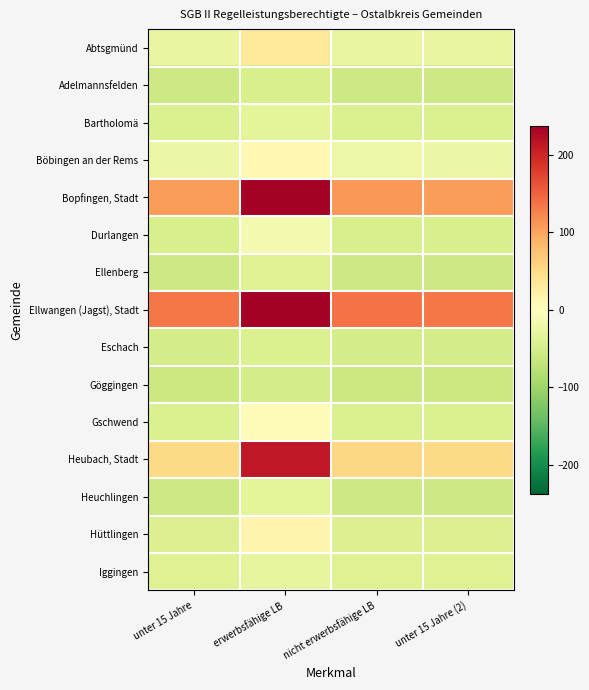

At which category is the sum across all series the highest?

erwerbsfähige LB